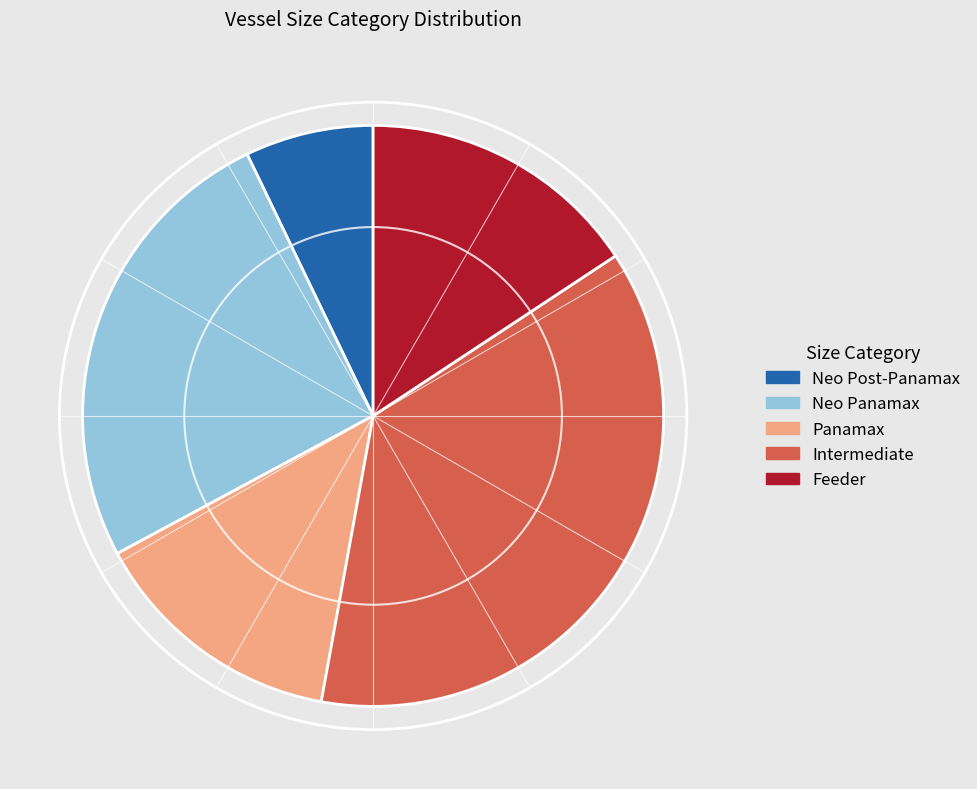

Is it true that Neo Post-Panamax is 7% of the pie?

True